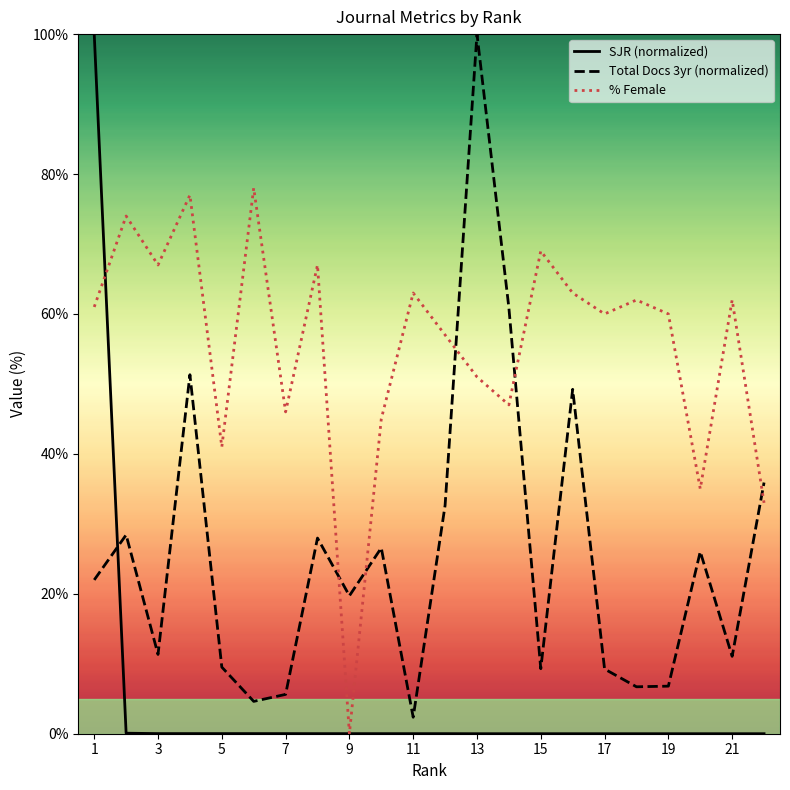

Which series has the largest total across all categories?

% Female